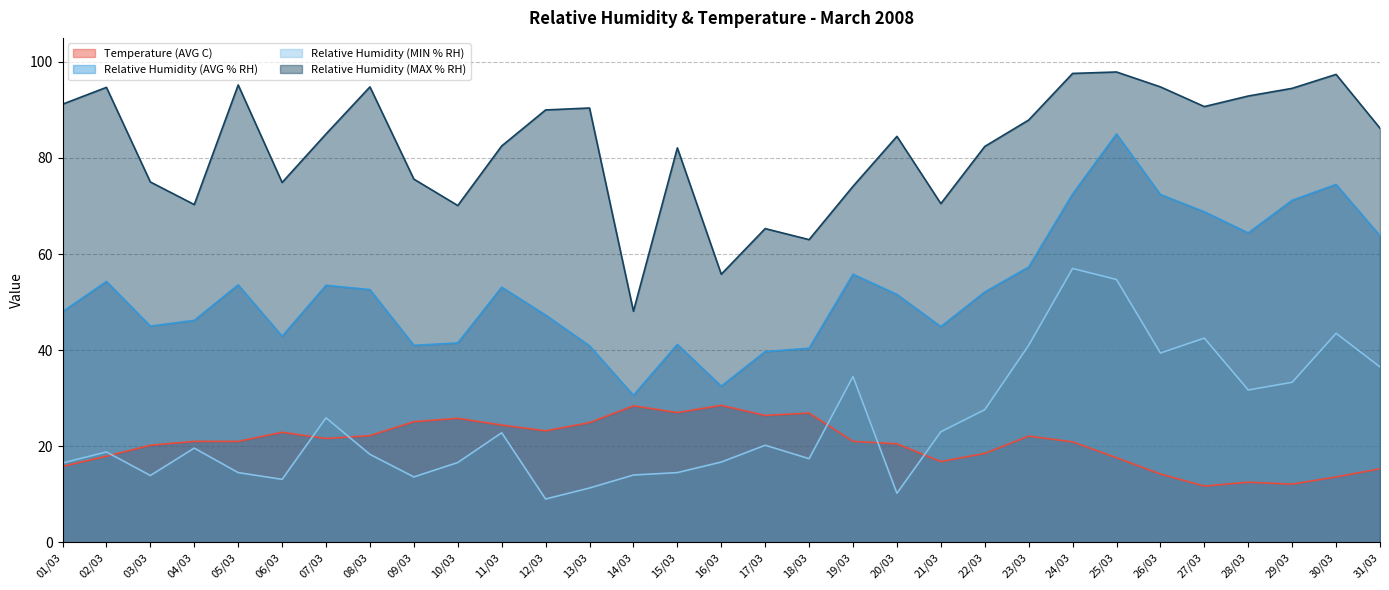

The Relative Humidity (AVG % RH) series shows 51.6 at 20/03. True or false?

True